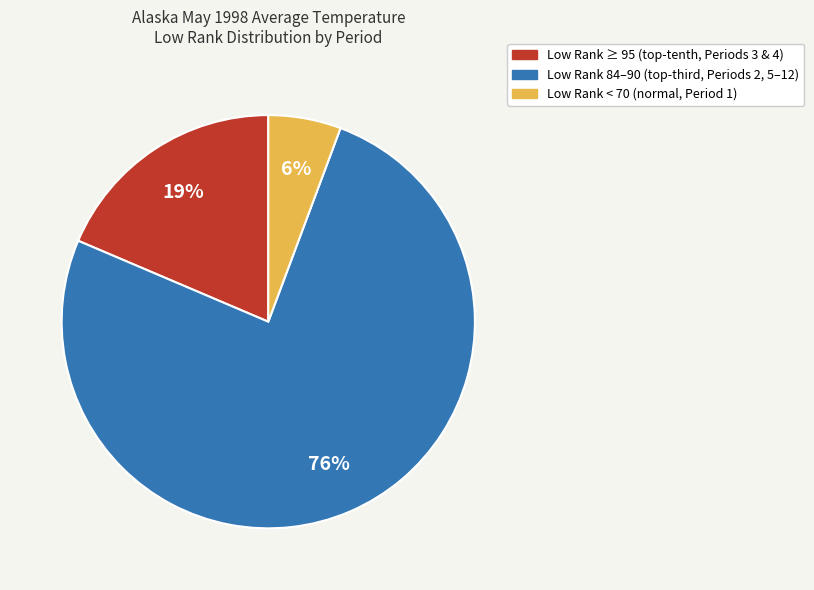

Is there any slice that represents more than half of the pie?

Yes